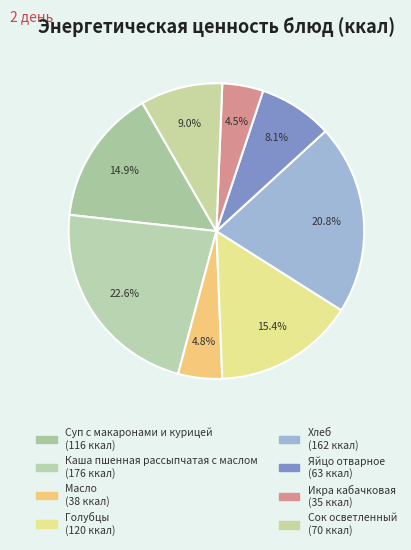

Count the number of slices in the pie.

8